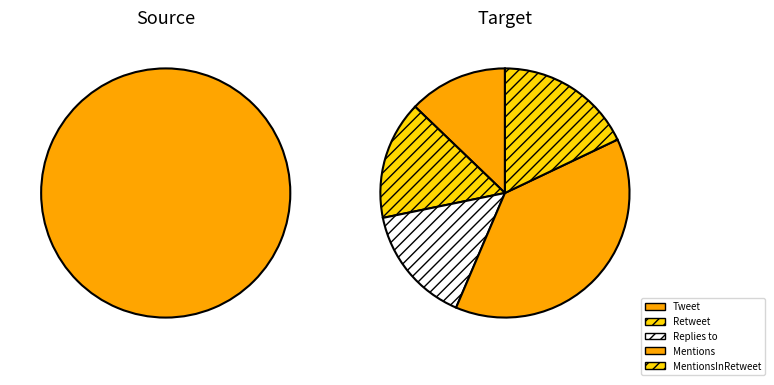

To the nearest percent, what is the combined percentage of Replies to and Retweet?

31%